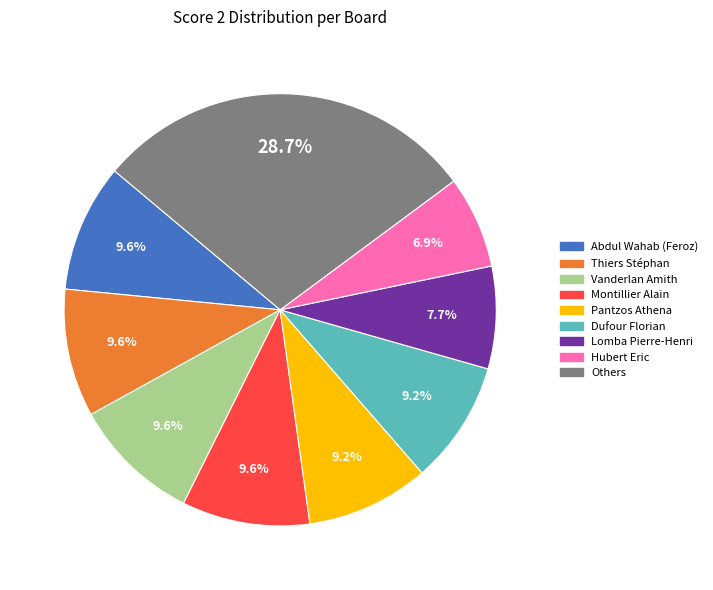

What portion of the pie excludes Montillier Alain?

90.4%